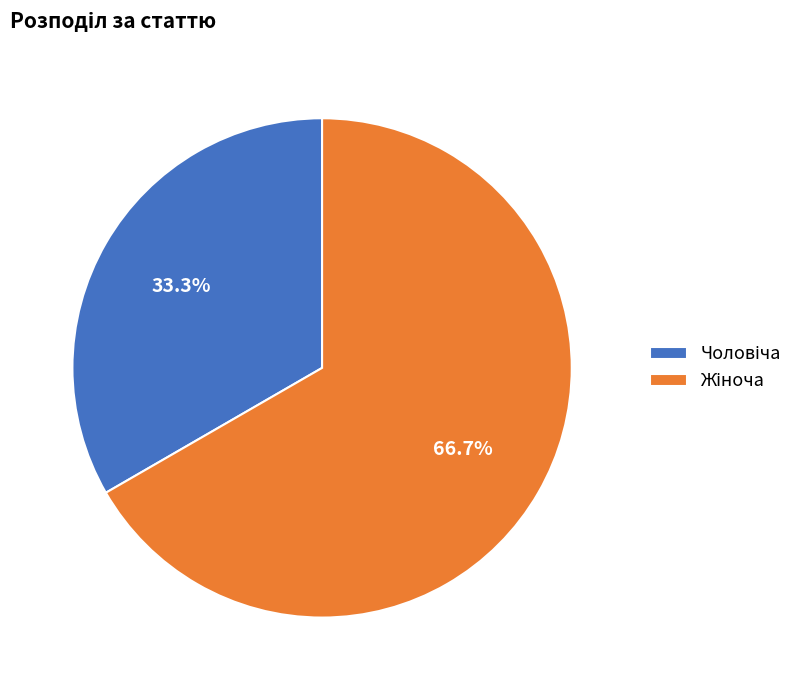

Is there a majority slice in this chart?

Yes